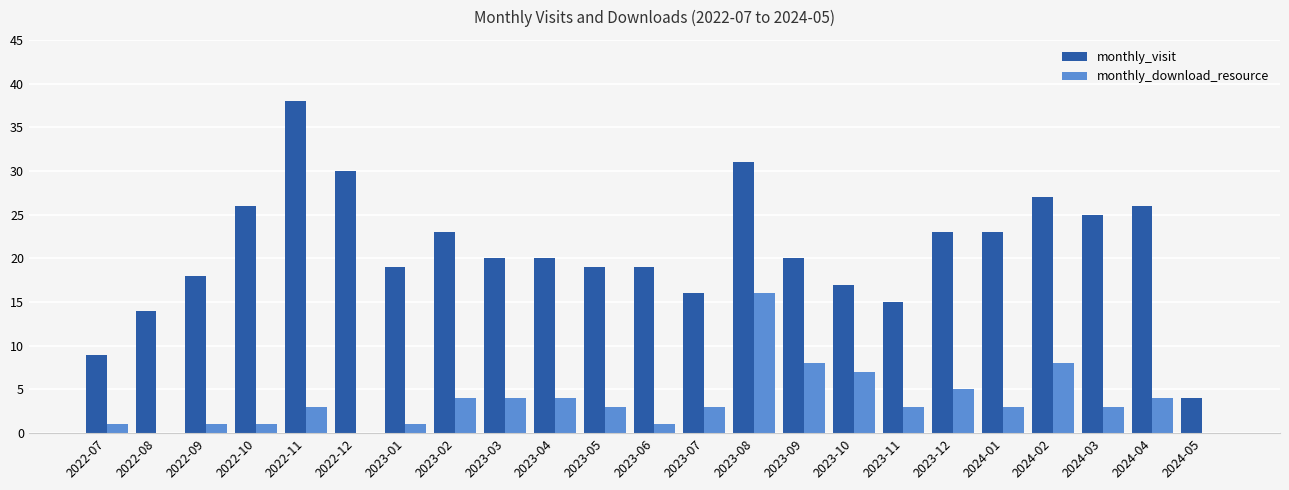

Reading left to right, transcribe all the data shown in this chart.

monthly_visit: 2022-07=9	2022-08=14	2022-09=18	2022-10=26	2022-11=38	2022-12=30	2023-01=19	2023-02=23	2023-03=20	2023-04=20	2023-05=19	2023-06=19	2023-07=16	2023-08=31	2023-09=20	2023-10=17	2023-11=15	2023-12=23	2024-01=23	2024-02=27	2024-03=25	2024-04=26	2024-05=4
monthly_download_resource: 2022-07=1	2022-08=0	2022-09=1	2022-10=1	2022-11=3	2022-12=0	2023-01=1	2023-02=4	2023-03=4	2023-04=4	2023-05=3	2023-06=1	2023-07=3	2023-08=16	2023-09=8	2023-10=7	2023-11=3	2023-12=5	2024-01=3	2024-02=8	2024-03=3	2024-04=4	2024-05=0